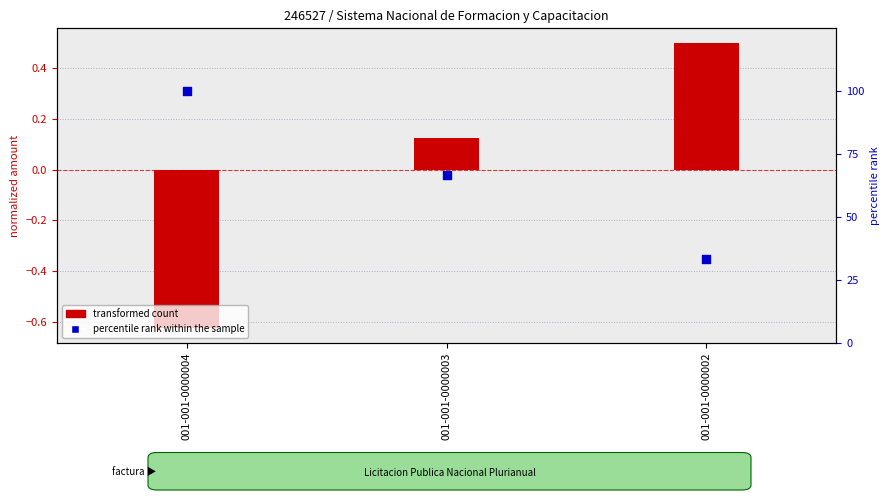

What are all the series names shown in the legend?

transformed count, percentile rank within the sample